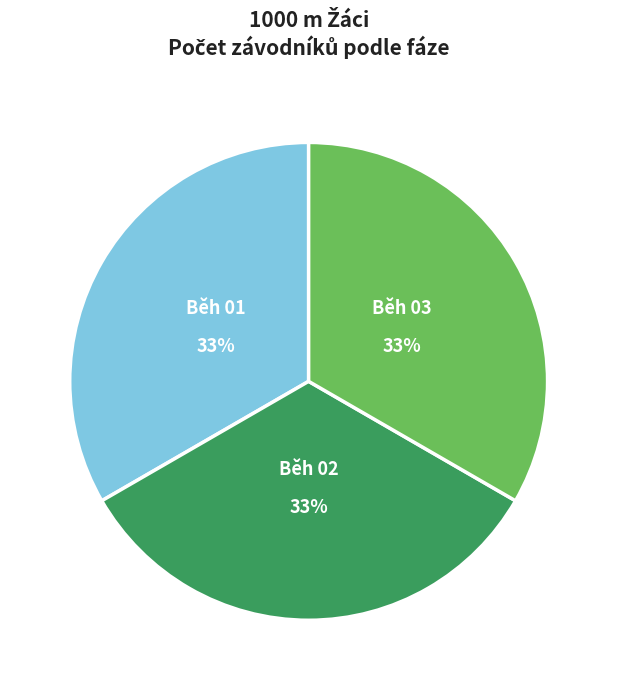

What percentage is the Běh 01 slice, to the nearest percent?

33%